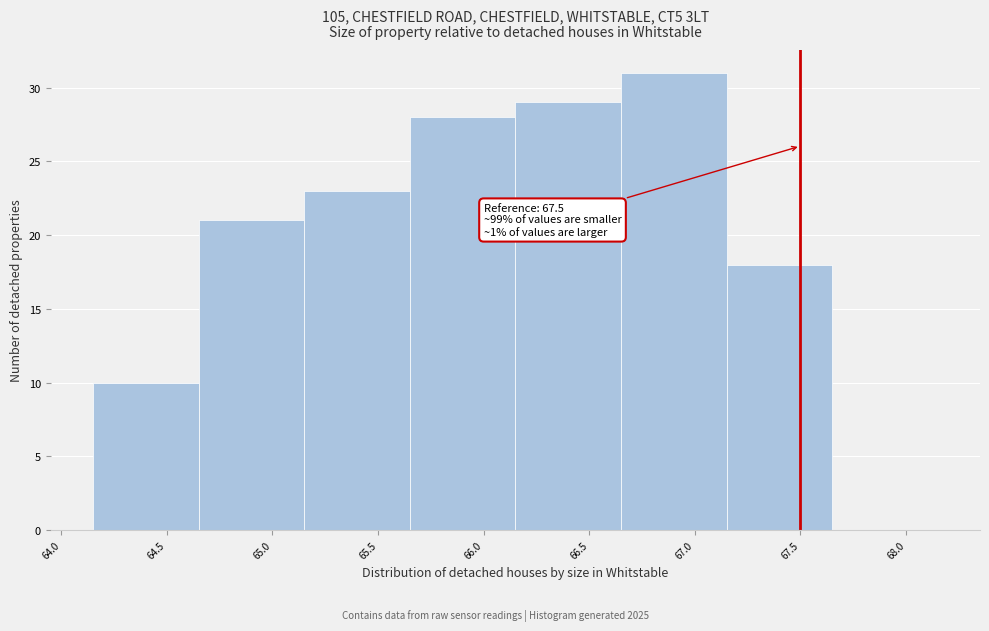

Over which range of the x-axis is the bar tallest?

66.65 to 67.15